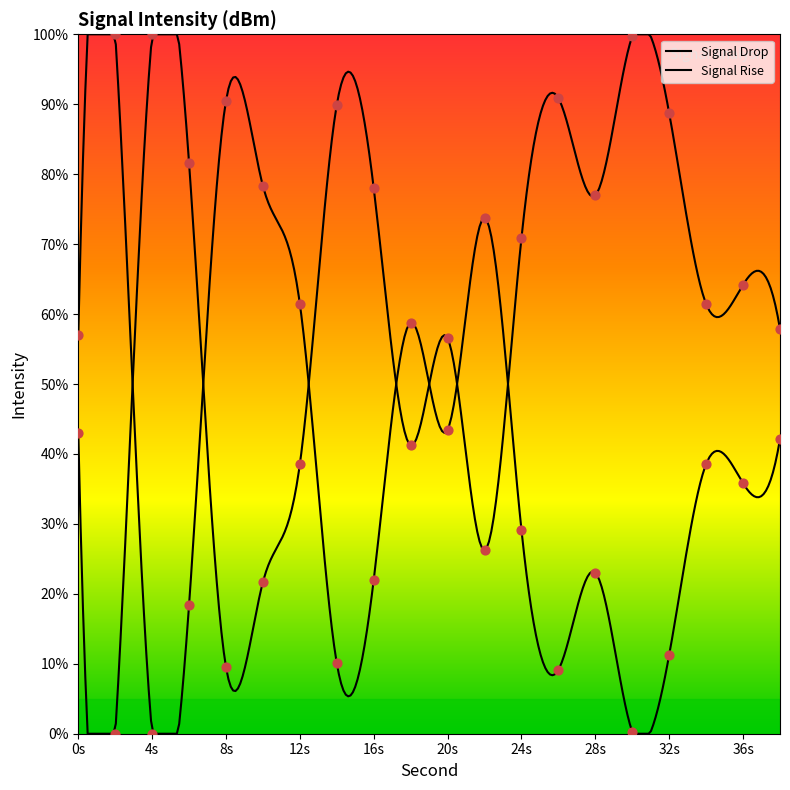

What is the ratio of the value at 16 to the value at 26?

2.4